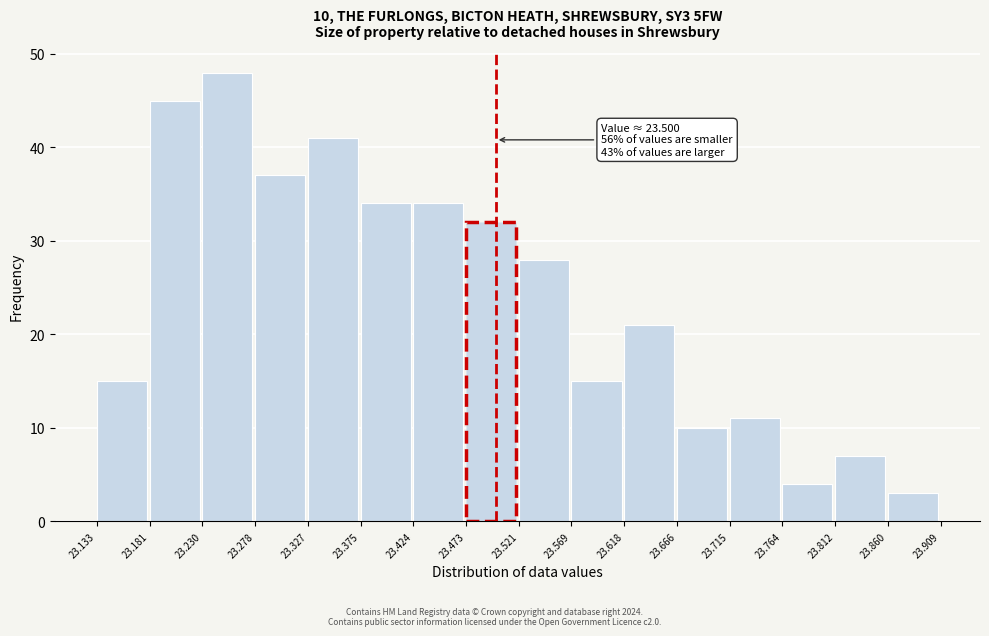

Over which range of the x-axis is the bar tallest?

23.230 to 23.278